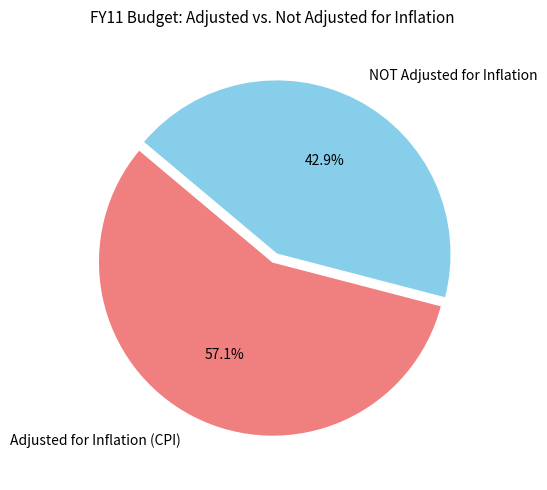

To the nearest percent, what is the average slice percentage?

50%